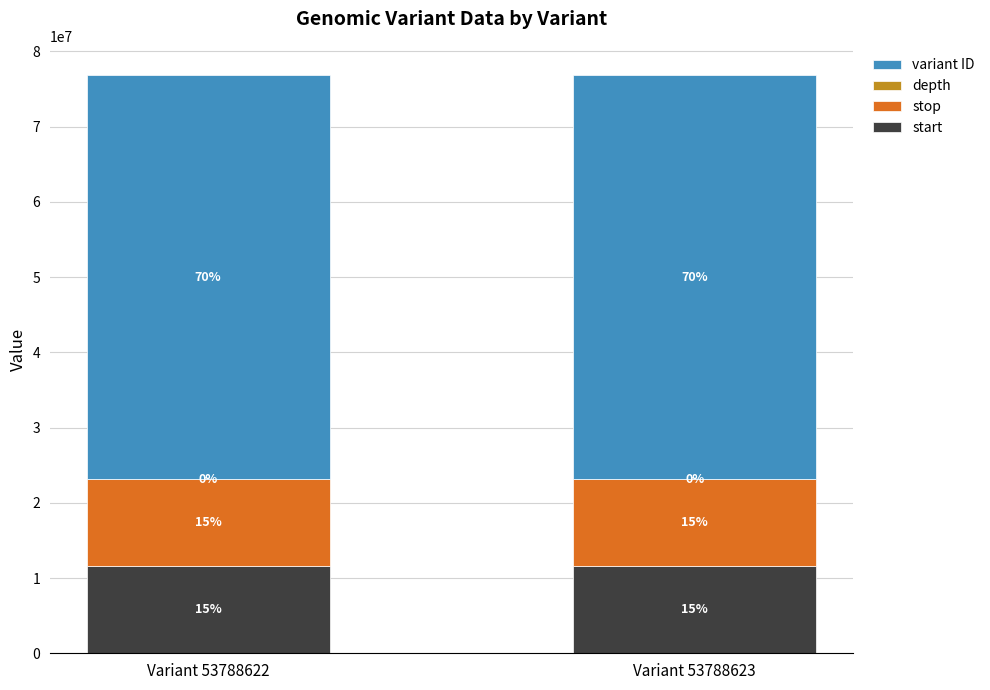

The value of start at Variant 53788623 is 4110007. True or false?

False